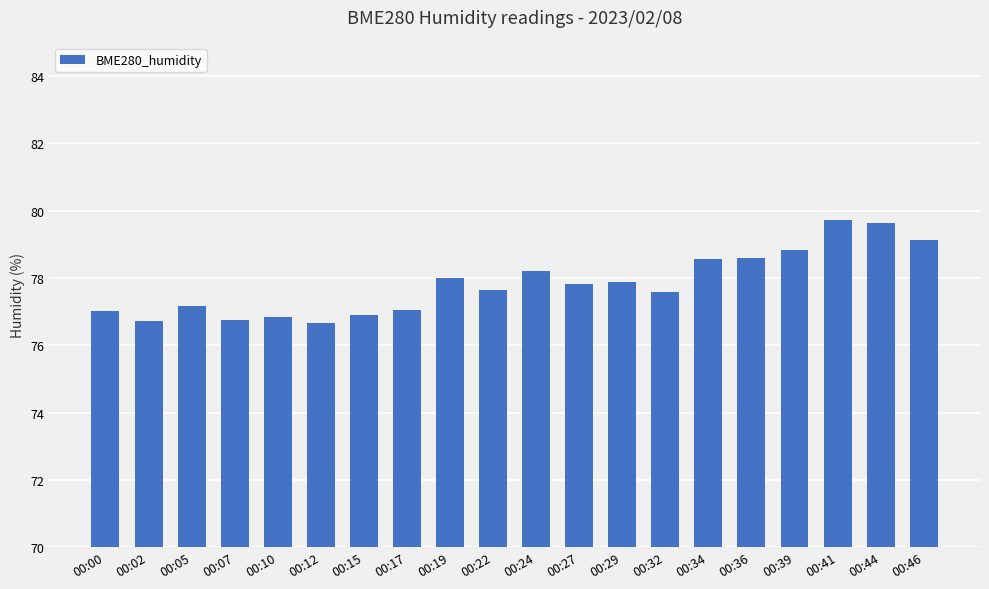

What is the smallest value displayed?

76.7